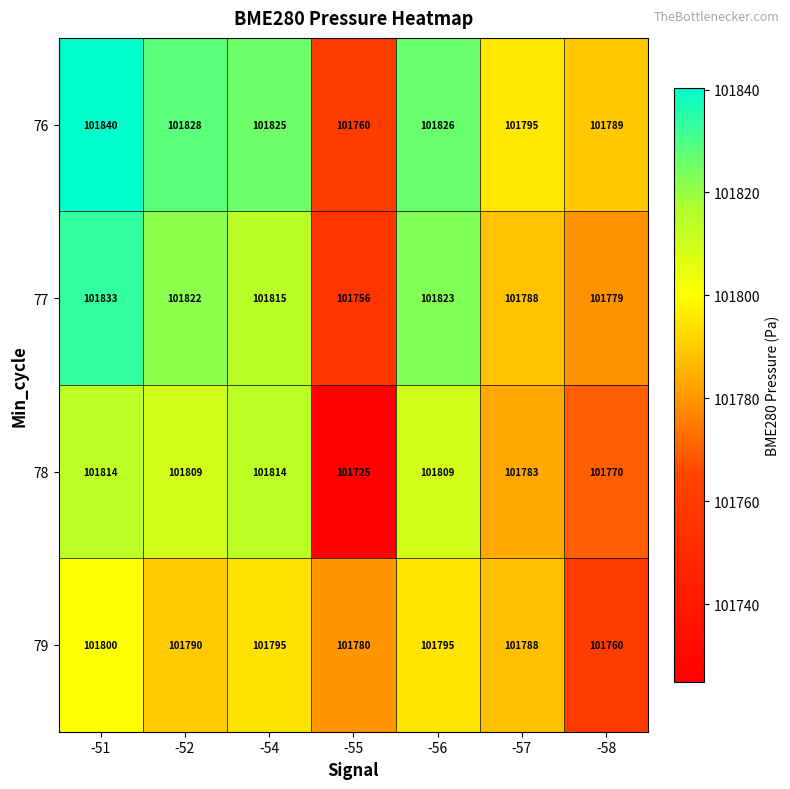

At which category is the sum across all series the highest?

-51